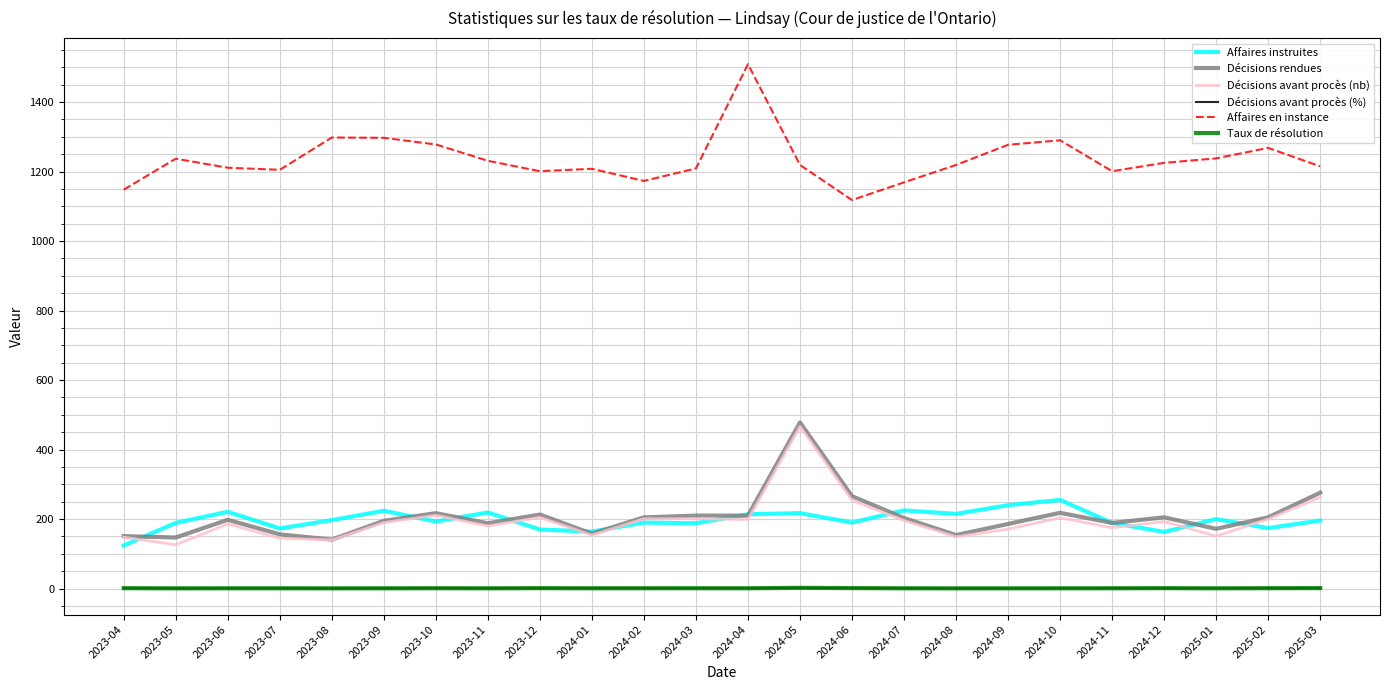

True or false: Décisions rendues and Décisions avant procès (%) cross at least once.

False